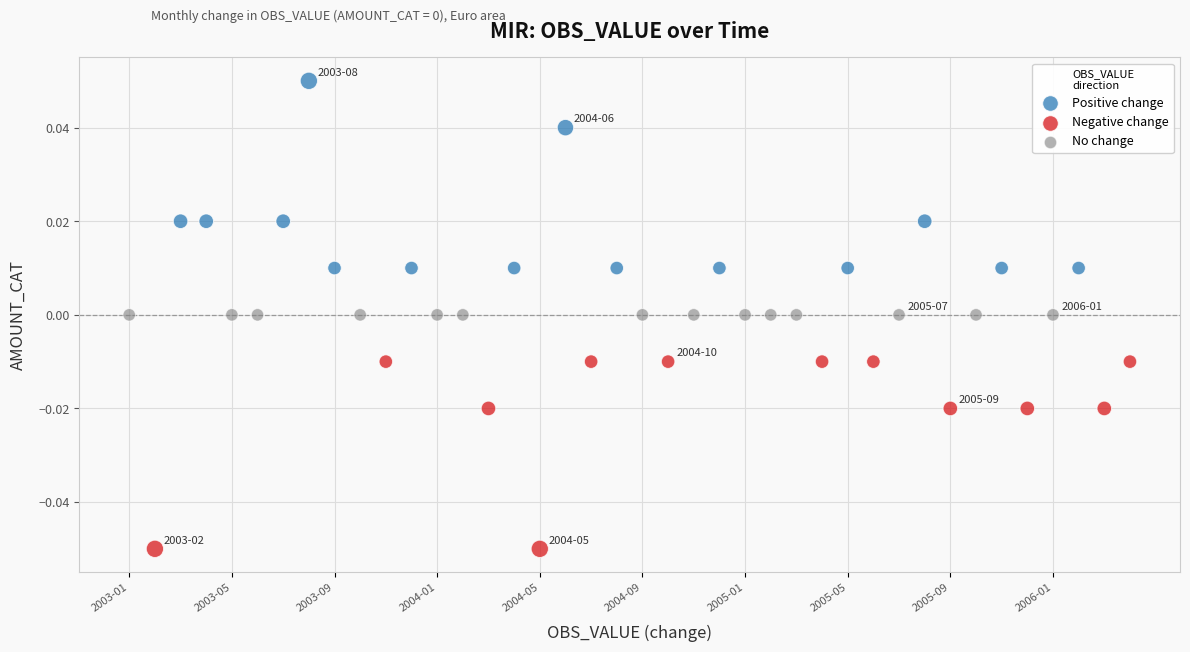

Which series contains the highest Y value?

Positive change